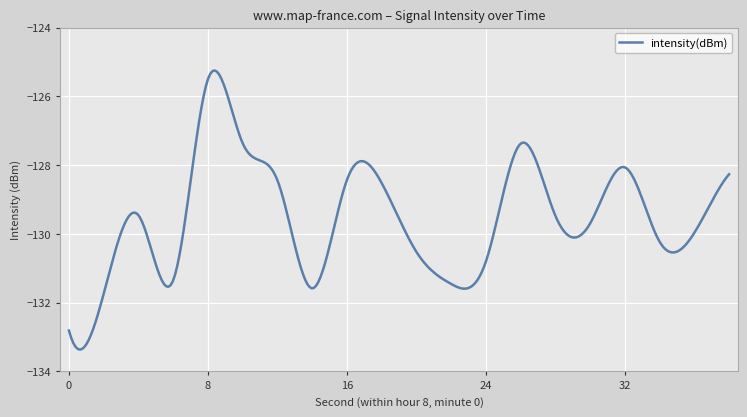

What is the difference between the maximum and minimum values?

8.1